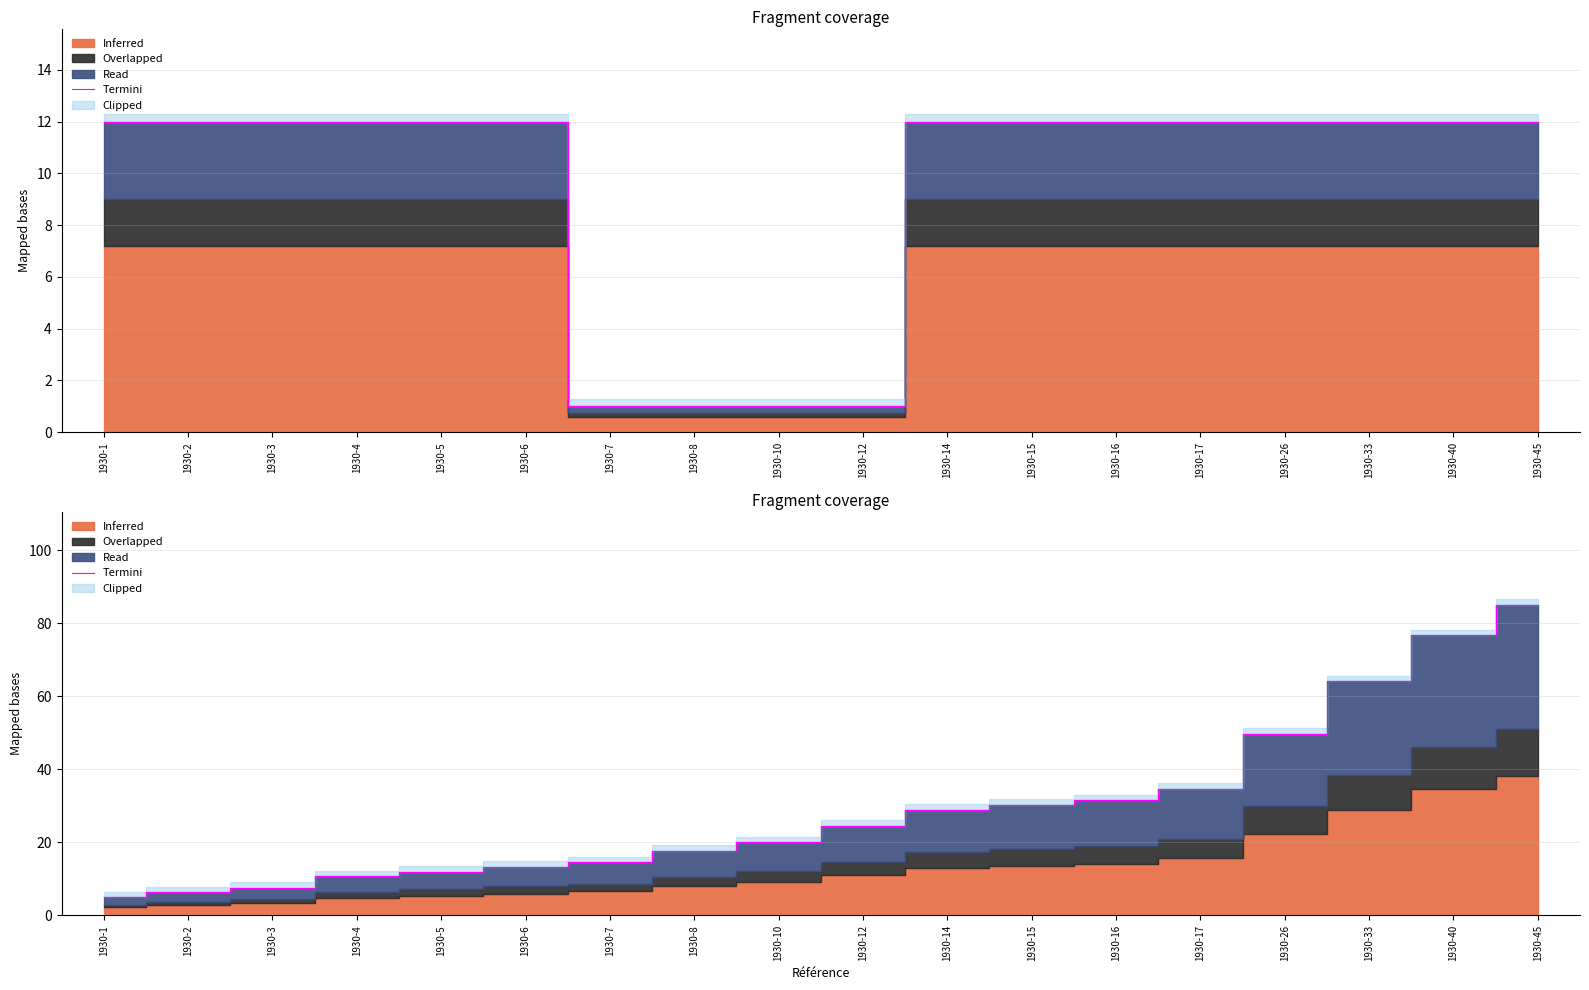

What is the difference between the maximum and minimum values?

80.0